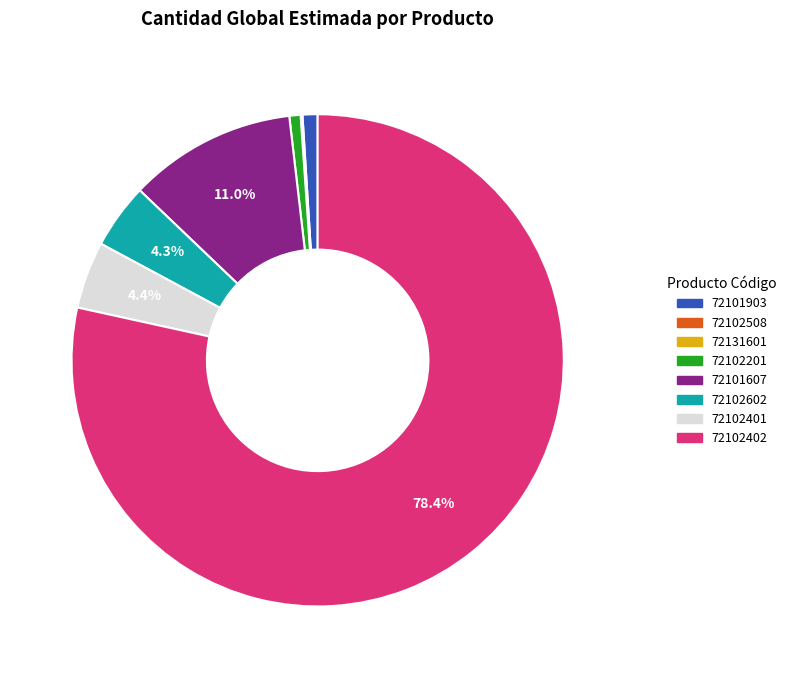

Which category has the biggest portion of the pie?

72102402